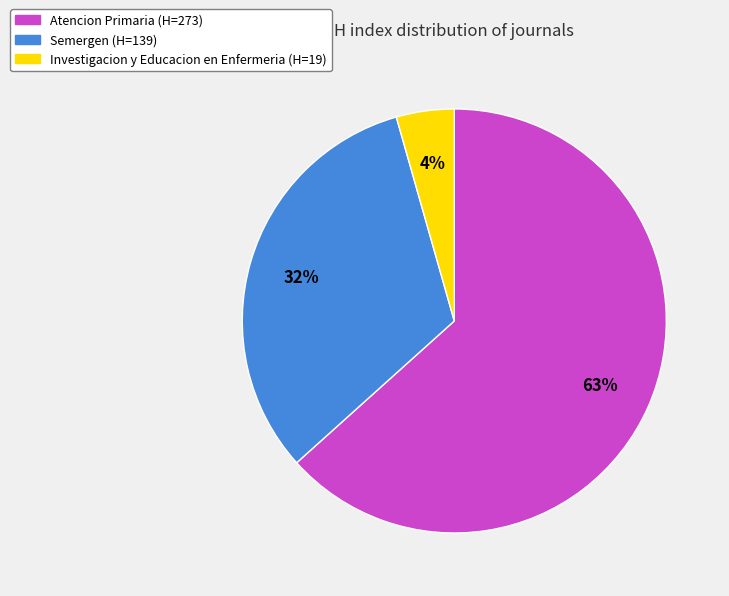

Count the number of slices in the pie.

3